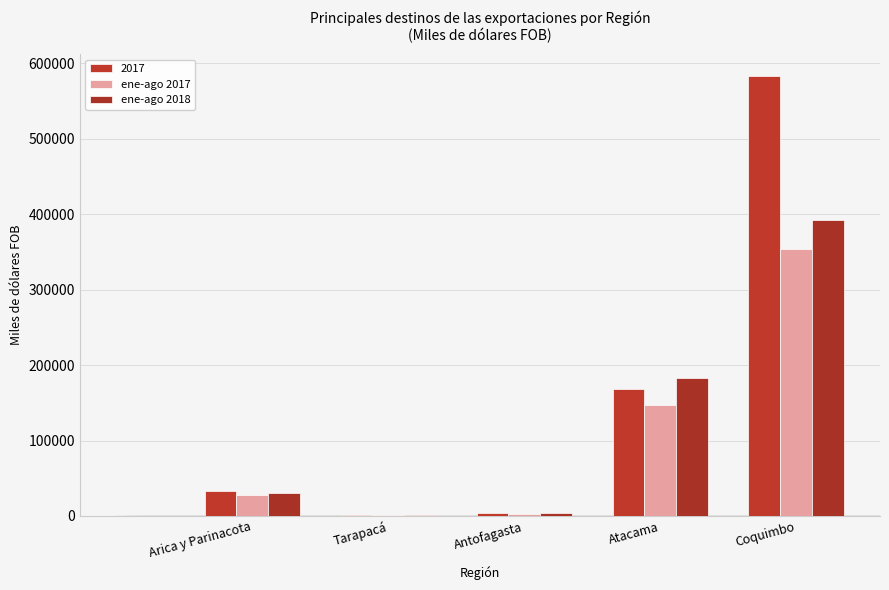

The ene-ago 2017 series shows 387.5 at Tarapacá. True or false?

False